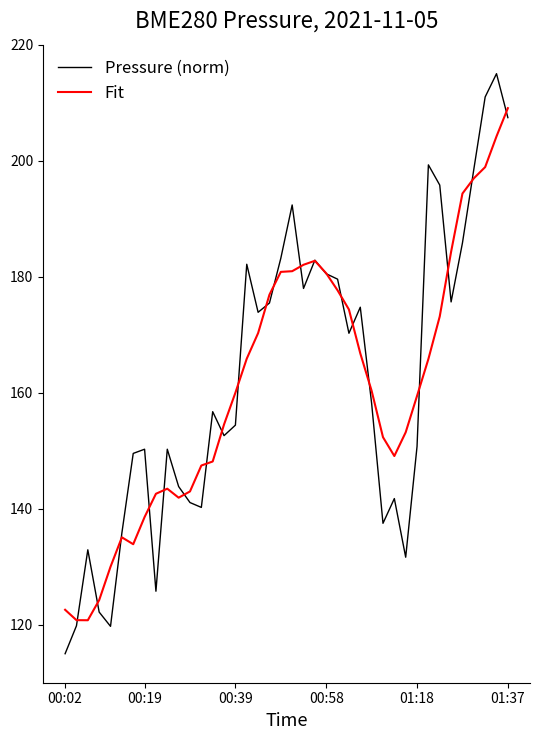

How many interior local peaks does the Pressure (norm) series have?

11